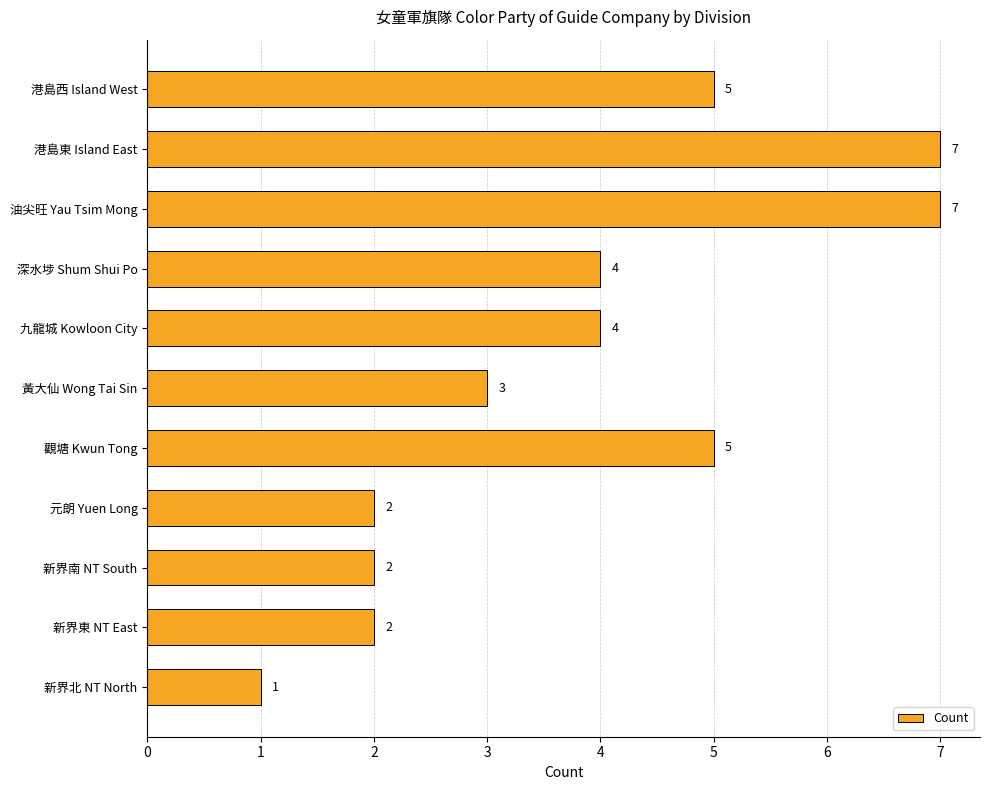

What is the difference between the maximum and minimum values?

6